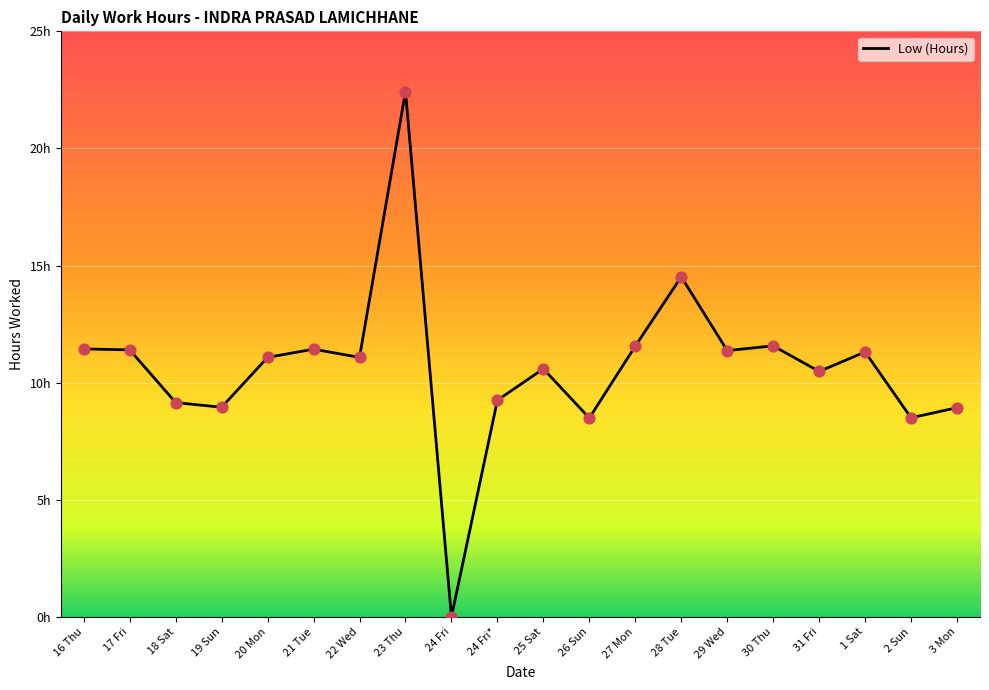

What is the change in value from 24 Fri* to 3 Mon?

-0.3